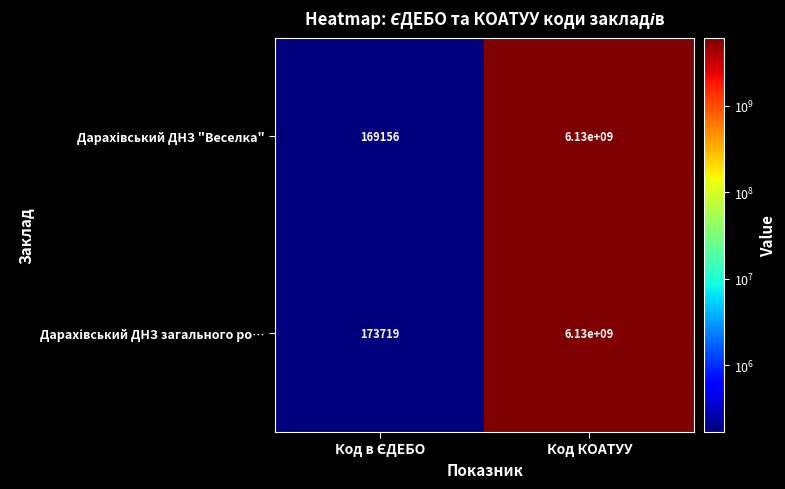

At which category is the sum across all series the highest?

Код КОАТУУ